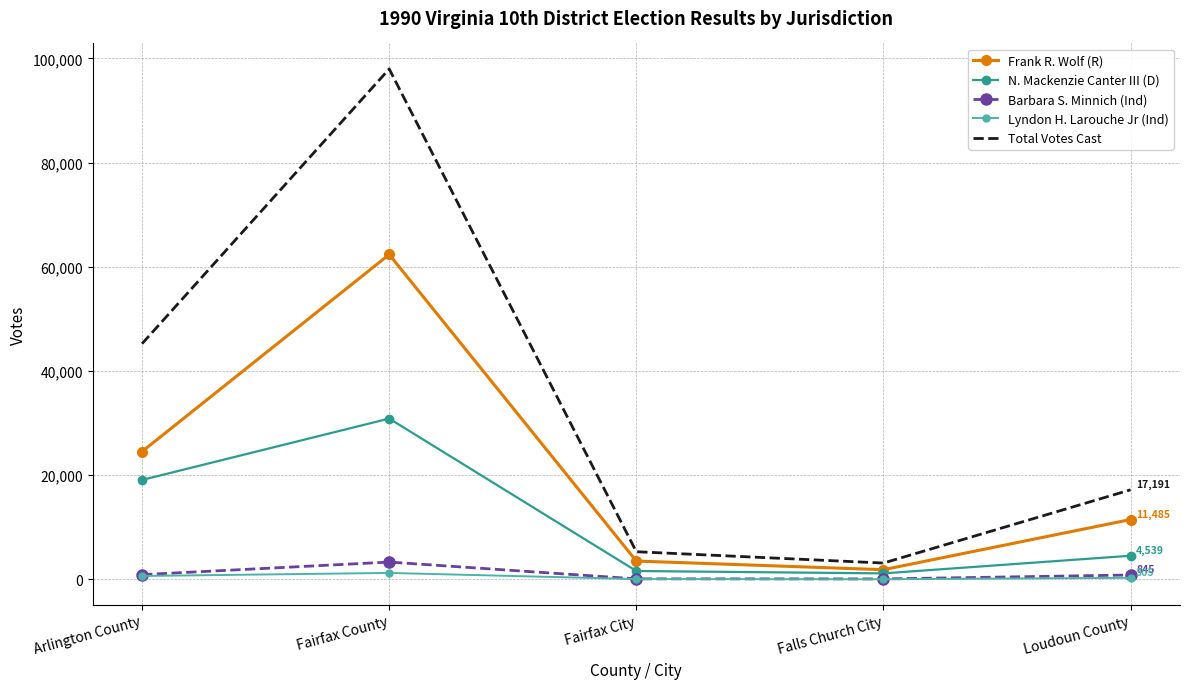

List the labels in order of Total Votes Cast value, smallest first.

Falls Church City, Fairfax City, Loudoun County, Arlington County, Fairfax County